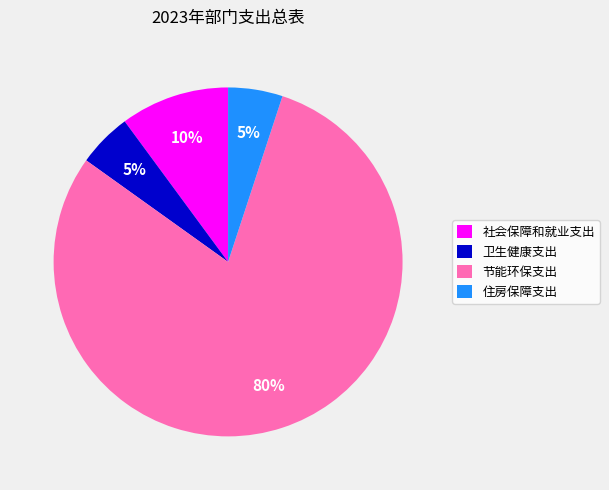

Is it true that 住房保障支出 is 20% of the pie?

False